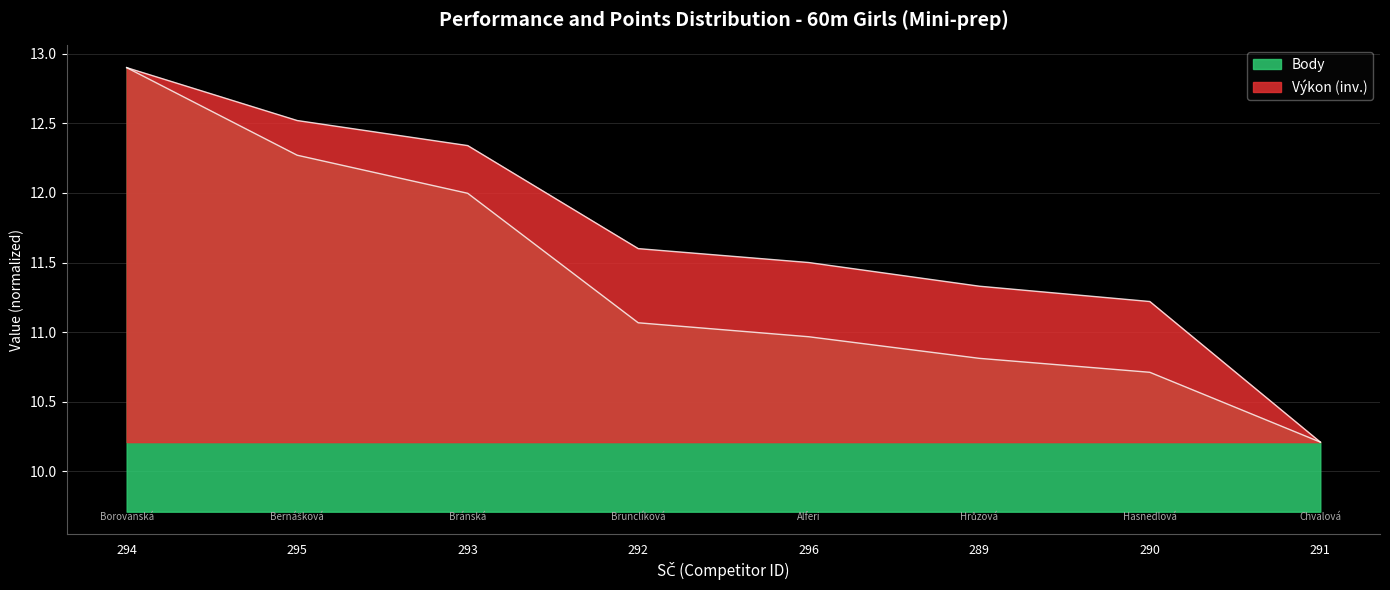

How many categories are shown in the chart?

8